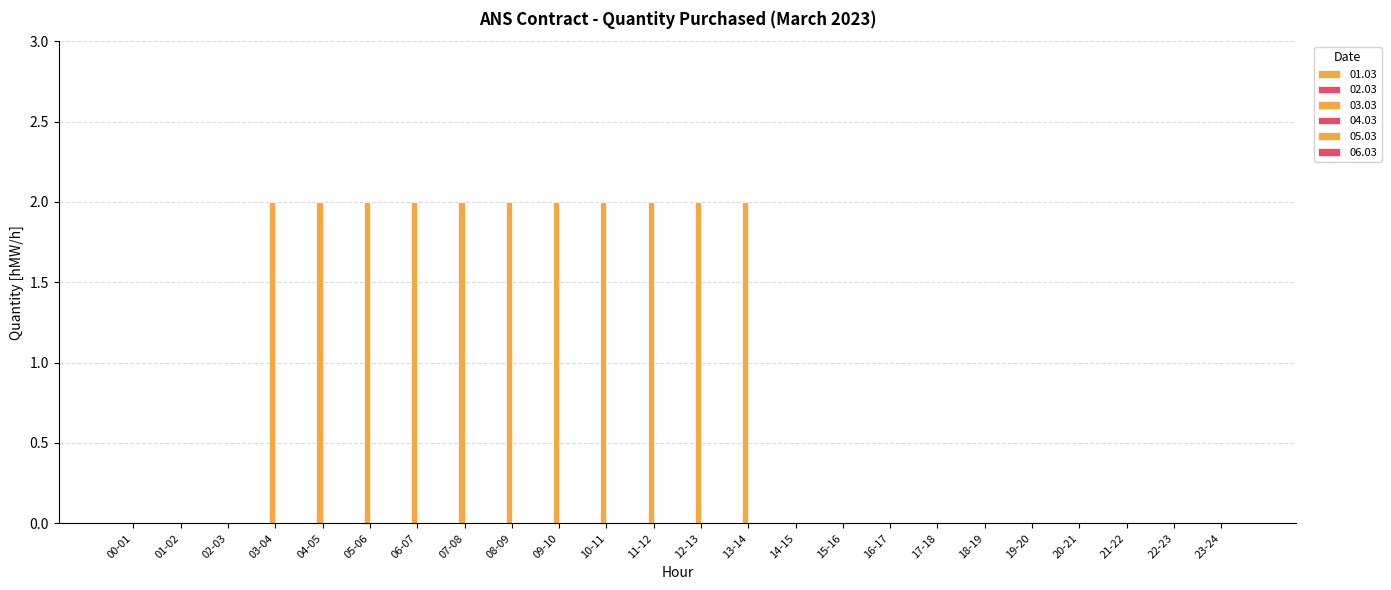

Reading left to right, list all the values displayed in this chart.

01.03: 0	0	0	0	0	0	0	0	0	0	0	0	0	0	0	0	0	0	0	0	0	0	0	0
02.03: 0	0	0	0	0	0	0	0	0	0	0	0	0	0	0	0	0	0	0	0	0	0	0	0
03.03: 0	0	0	2	2	2	2	2	2	2	2	2	2	2	0	0	0	0	0	0	0	0	0	0
04.03: 0	0	0	0	0	0	0	0	0	0	0	0	0	0	0	0	0	0	0	0	0	0	0	0
05.03: 0	0	0	0	0	0	0	0	0	0	0	0	0	0	0	0	0	0	0	0	0	0	0	0
06.03: 0	0	0	0	0	0	0	0	0	0	0	0	0	0	0	0	0	0	0	0	0	0	0	0